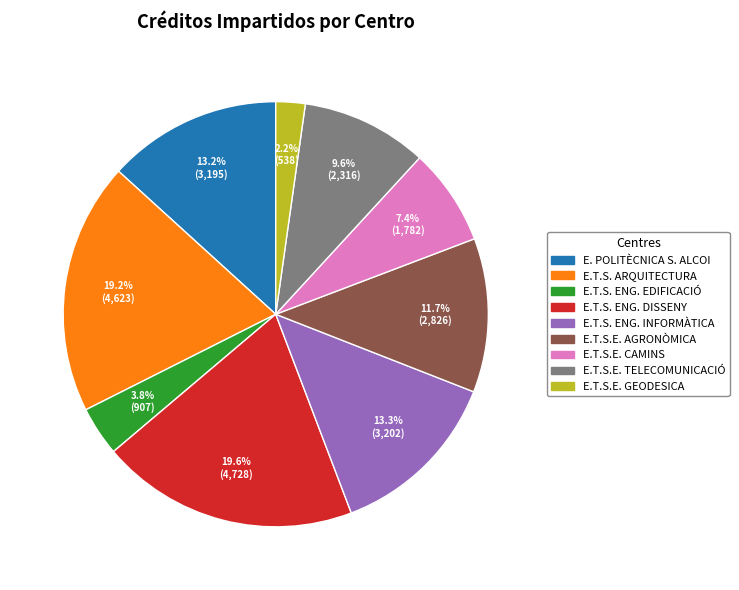

How many segments does this pie chart have?

9